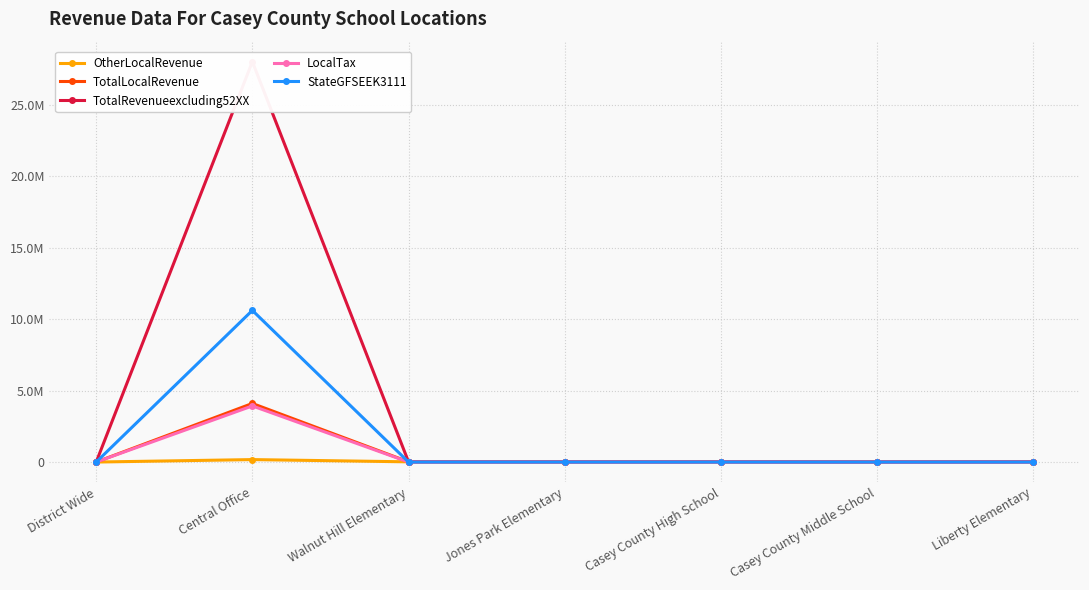

Count the number of categories in the chart.

7